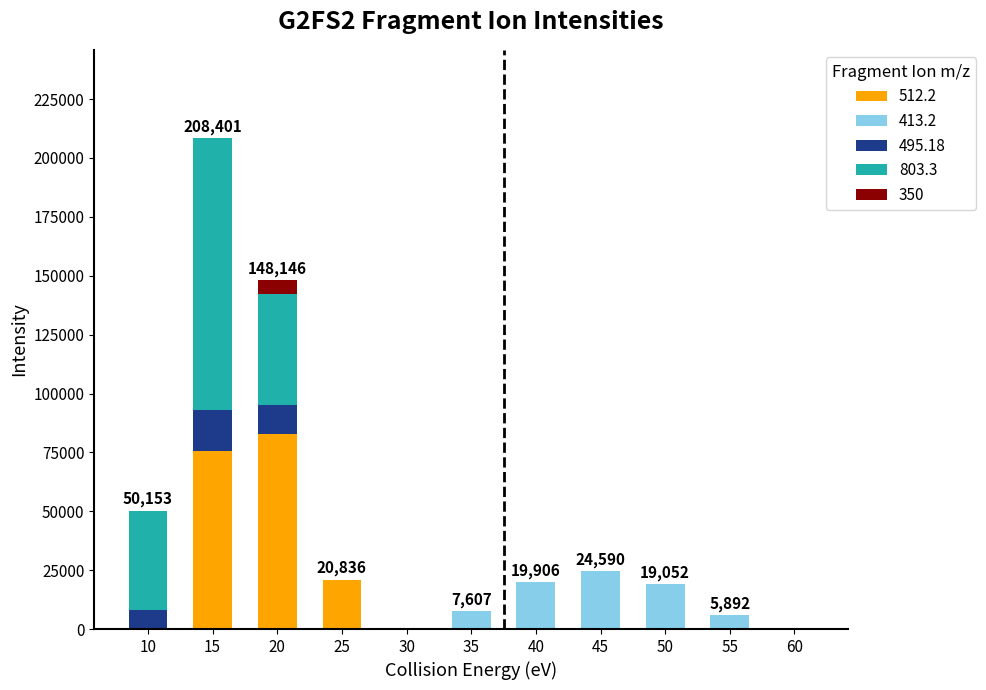

The value of 512.2 at 15 is 27493. True or false?

False